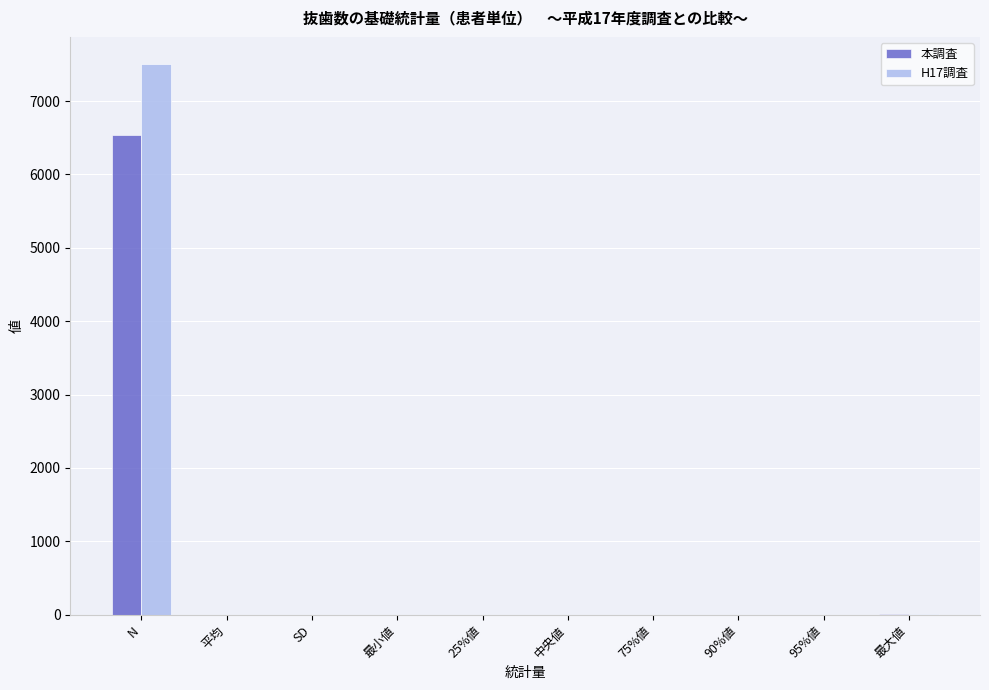

Count the number of data series in this chart.

2